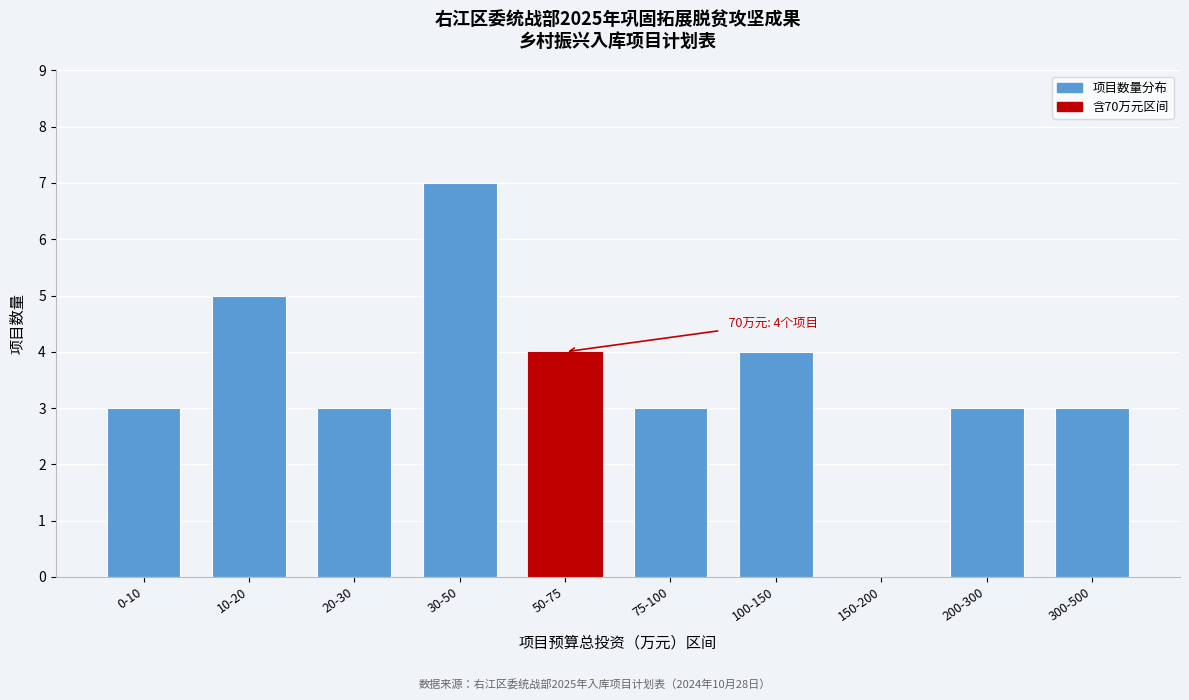

Reading left to right, transcribe all the data shown in this chart.

0-10=3	10-20=5	20-30=3	30-50=7	50-75=4	75-100=3	100-150=4	150-200=0	200-300=3	300-500=3